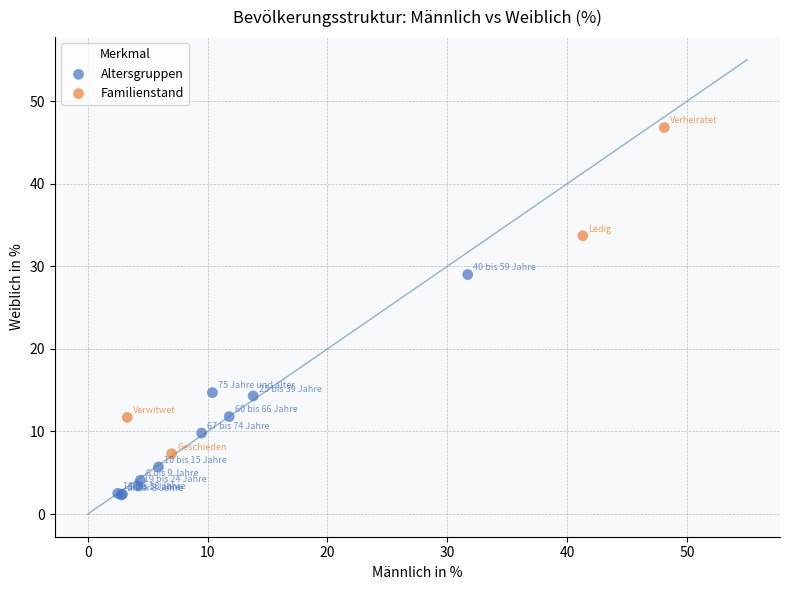

Which series has the widest spread of Y values?

Familienstand